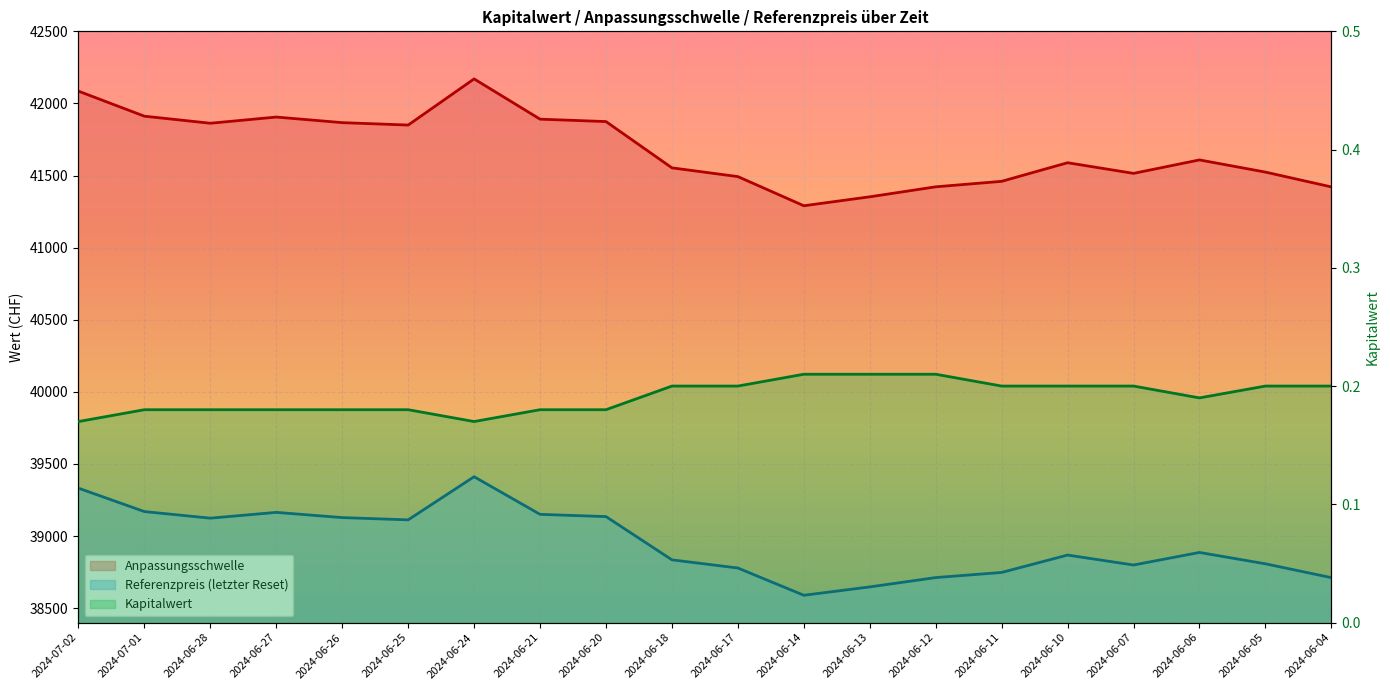

Which series changed the most between 2024-06-13 and 2024-06-12?

Anpassungsschwelle